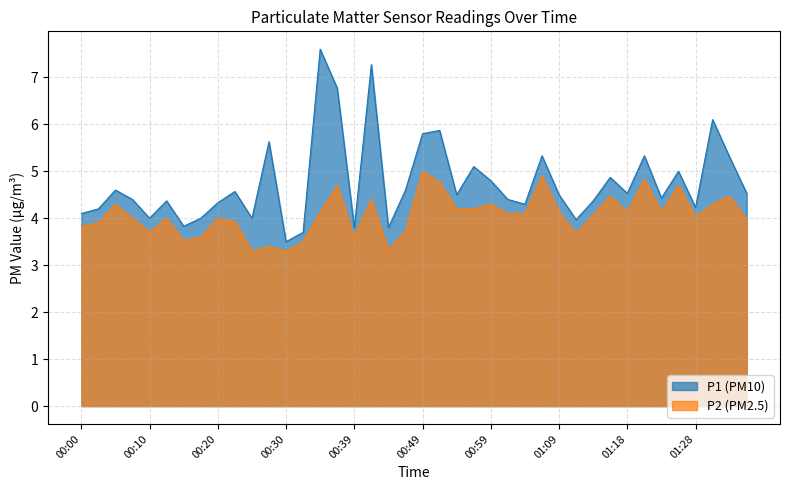

What are all the series names shown in the legend?

P1 (PM10), P2 (PM2.5)